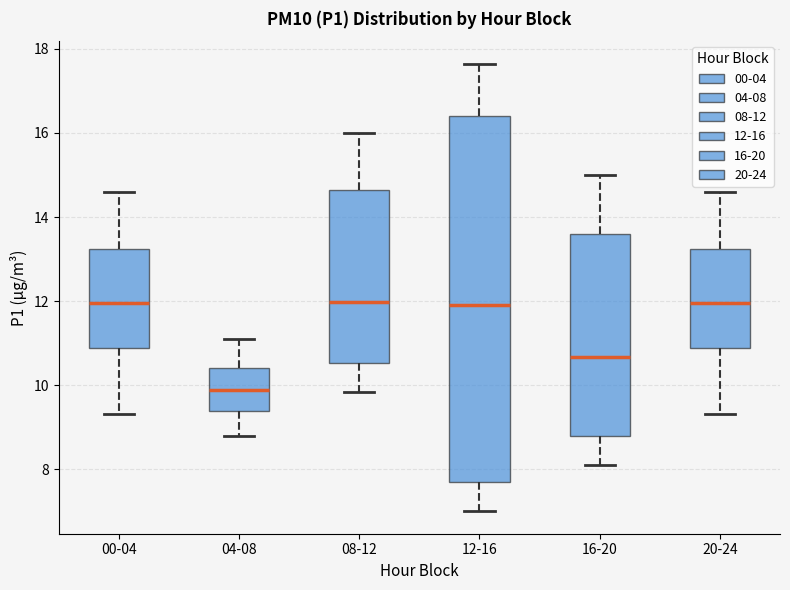

Reading left to right, read every box against the y-axis: the position of its median line, the range the box covers, and the ends of its whiskers. The values are not printed on the chart, so give them approximately, as read against the axis.

00-04: median 12.0, box 10.8 to 13.2, whiskers 9.4 to 14.6
04-08: median 9.8, box 9.4 to 10.4, whiskers 8.8 to 11.2
08-12: median 12.0, box 10.6 to 14.6, whiskers 9.8 to 16.0
12-16: median 12.0, box 7.6 to 16.4, whiskers 7.0 to 17.6
16-20: median 10.6, box 8.8 to 13.6, whiskers 8.2 to 15.0
20-24: median 12.0, box 10.8 to 13.2, whiskers 9.4 to 14.6